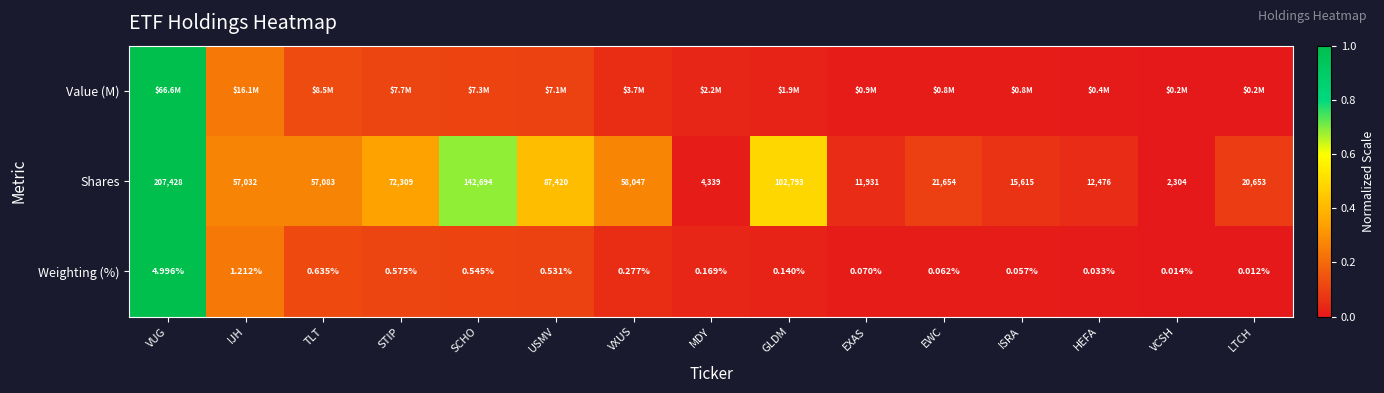

At which label is Weighting (%) closest to 2?

IJH